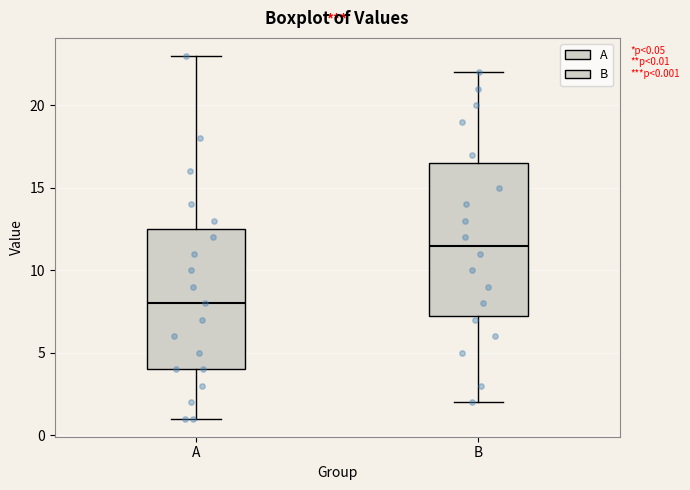

Which box has the lowest median line?

A